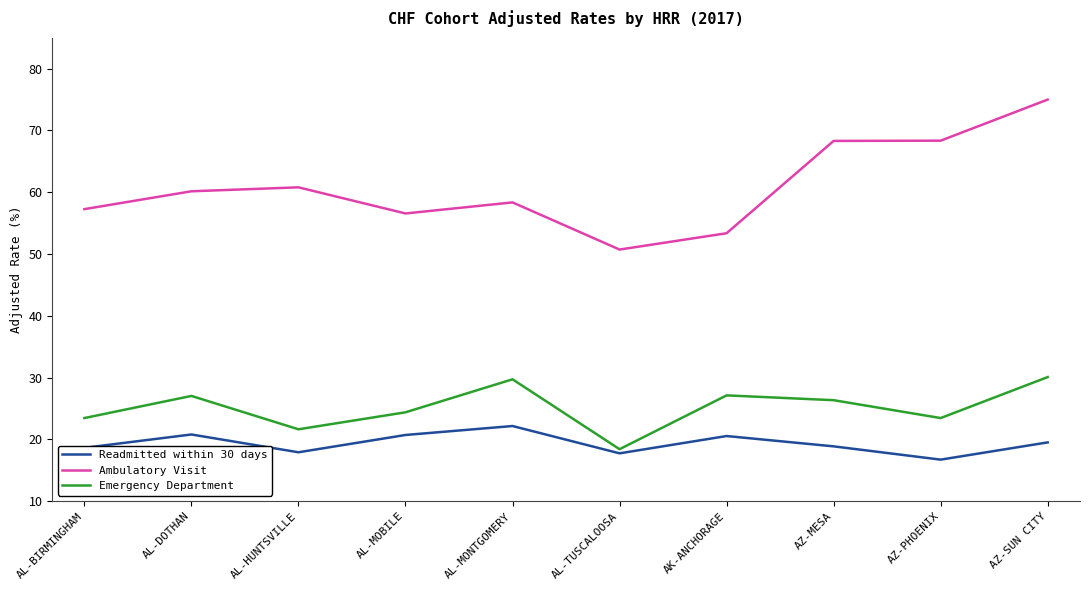

What is the difference between the highest and lowest values at AL-DOTHAN?

39.4